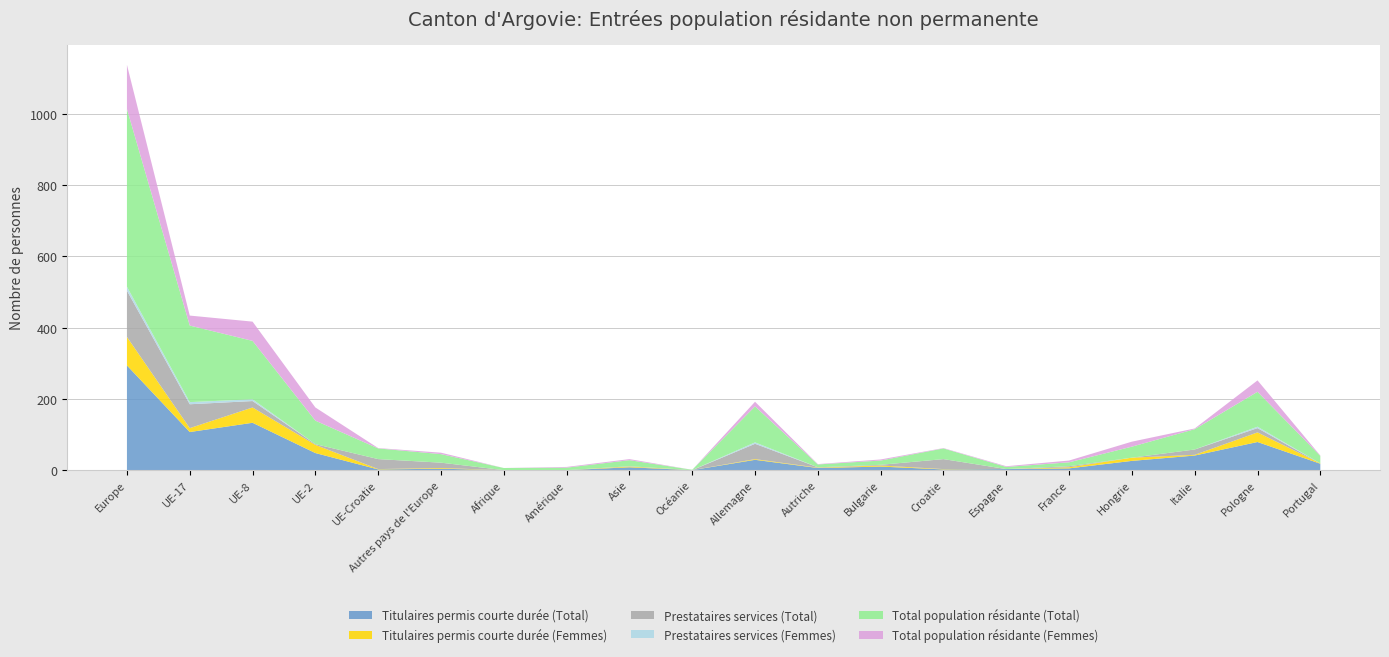

Reading left to right, transcribe all the data shown in this chart.

Titulaires permis courte durée (Total): Europe=294	UE-17=107	UE-8=133	UE-2=48	UE-Croatie=2	Autres pays de l'Europe=4	Afrique=0	Amérique=0	Asie=8	Océanie=0	Allemagne=29	Autriche=6	Bulgarie=10	Croatie=2	Espagne=3	France=5	Hongrie=26	Italie=41	Pologne=79	Portugal=18
Titulaires permis courte durée (Femmes): Europe=80	UE-17=11	UE-8=43	UE-2=23	UE-Croatie=1	Autres pays de l'Europe=2	Afrique=0	Amérique=0	Asie=2	Océanie=0	Allemagne=2	Autriche=1	Bulgarie=3	Croatie=1	Espagne=0	France=3	Hongrie=9	Italie=2	Pologne=27	Portugal=1
Prestataires services (Total): Europe=130	UE-17=67	UE-8=18	UE-2=2	UE-Croatie=28	Autres pays de l'Europe=15	Afrique=0	Amérique=0	Asie=1	Océanie=0	Allemagne=43	Autriche=1	Bulgarie=2	Croatie=28	Espagne=0	France=3	Hongrie=0	Italie=15	Pologne=12	Portugal=0
Prestataires services (Femmes): Europe=11	UE-17=6	UE-8=5	UE-2=0	UE-Croatie=0	Autres pays de l'Europe=0	Afrique=0	Amérique=0	Asie=0	Océanie=0	Allemagne=4	Autriche=0	Bulgarie=0	Croatie=0	Espagne=0	France=0	Hongrie=0	Italie=0	Pologne=4	Portugal=0
Total population résidante (Total): Europe=499	UE-17=215	UE-8=164	UE-2=66	UE-Croatie=30	Autres pays de l'Europe=24	Afrique=6	Amérique=7	Asie=17	Océanie=1	Allemagne=101	Autriche=8	Bulgarie=12	Croatie=30	Espagne=6	France=11	Hongrie=31	Italie=57	Pologne=98	Portugal=21
Total population résidante (Femmes): Europe=124	UE-17=28	UE-8=54	UE-2=37	UE-Croatie=1	Autres pays de l'Europe=4	Afrique=0	Amérique=2	Asie=3	Océanie=0	Allemagne=13	Autriche=1	Bulgarie=3	Croatie=1	Espagne=2	France=5	Hongrie=14	Italie=2	Pologne=32	Portugal=1